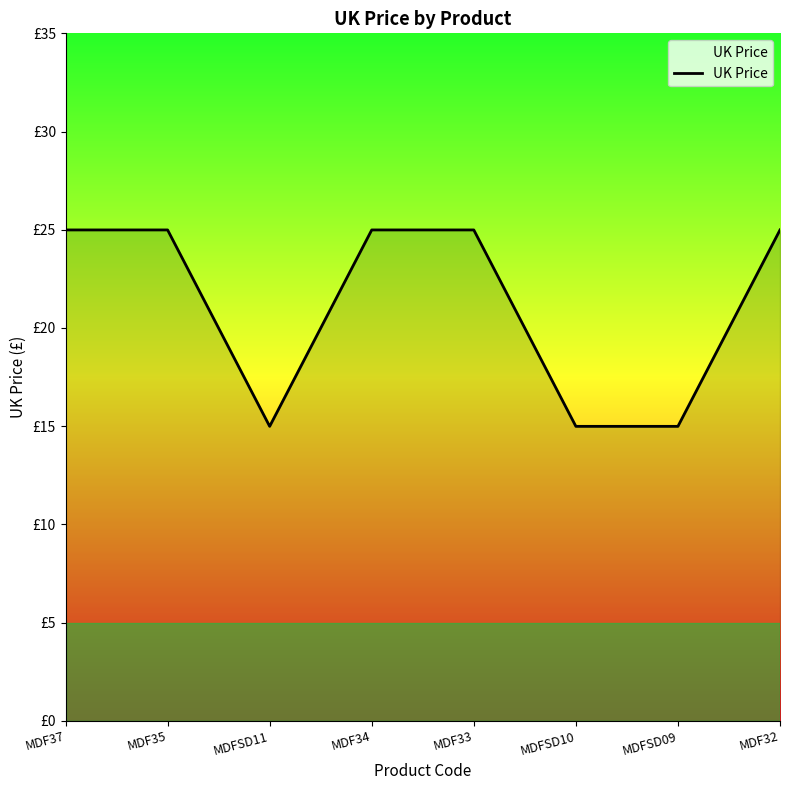

Does the chart display data point markers on the line(s)?

No